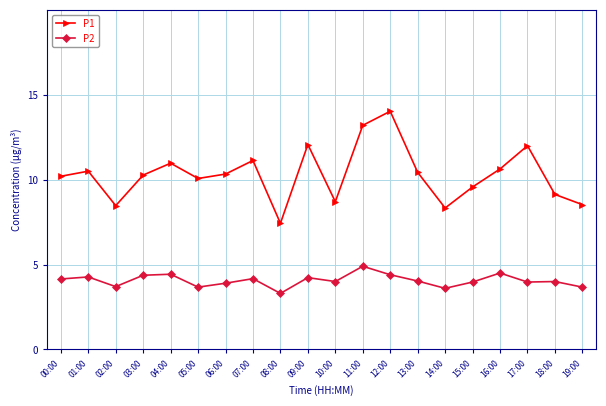

How many categories are shown in the chart?

20